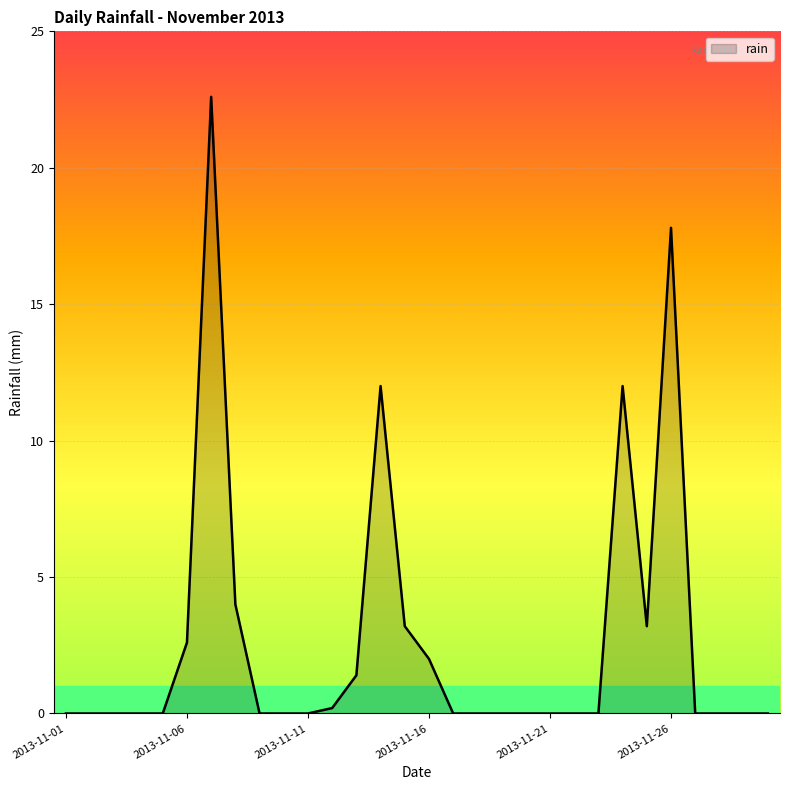

What is the maximum value shown in the chart?

22.6